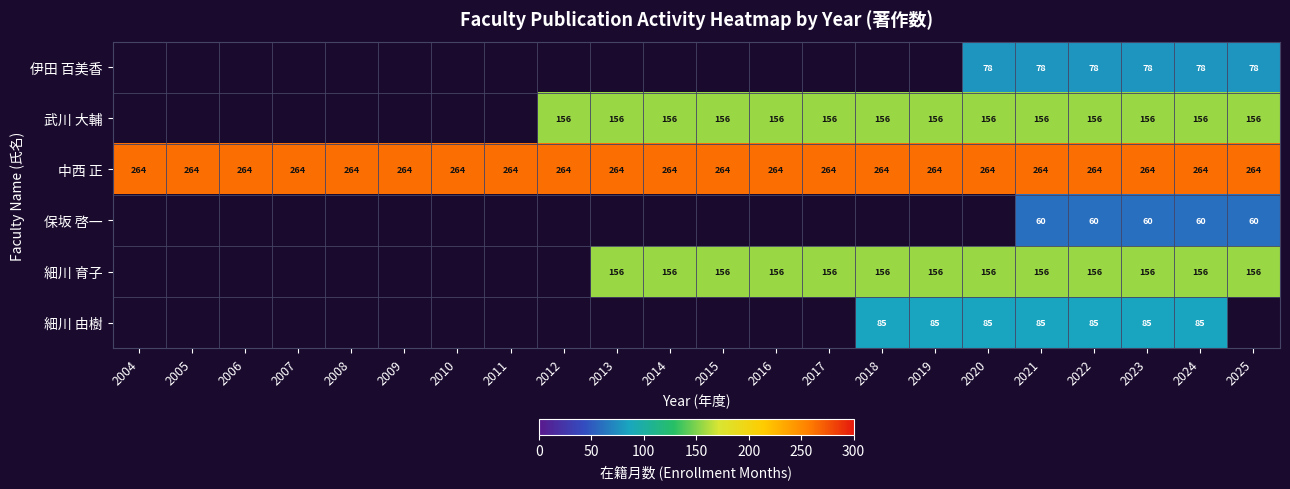

What is the sum of all 中西 正 values?

5808